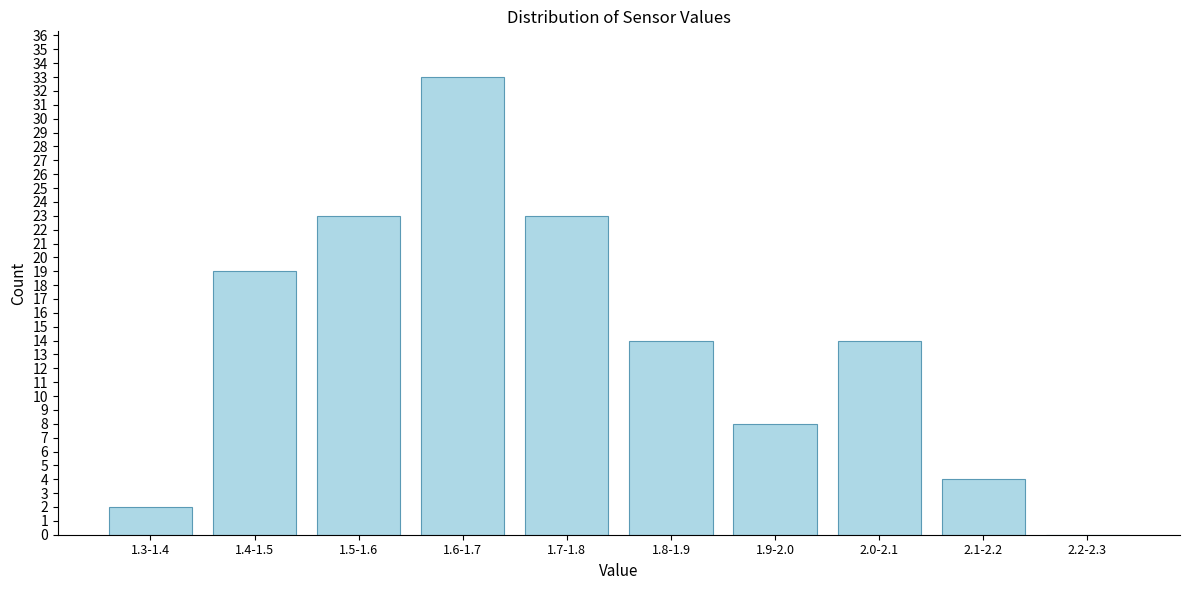

Reading left to right, extract all data points from this chart.

1.3-1.4=2	1.4-1.5=19	1.5-1.6=23	1.6-1.7=33	1.7-1.8=23	1.8-1.9=14	1.9-2.0=8	2.0-2.1=14	2.1-2.2=4	2.2-2.3=0